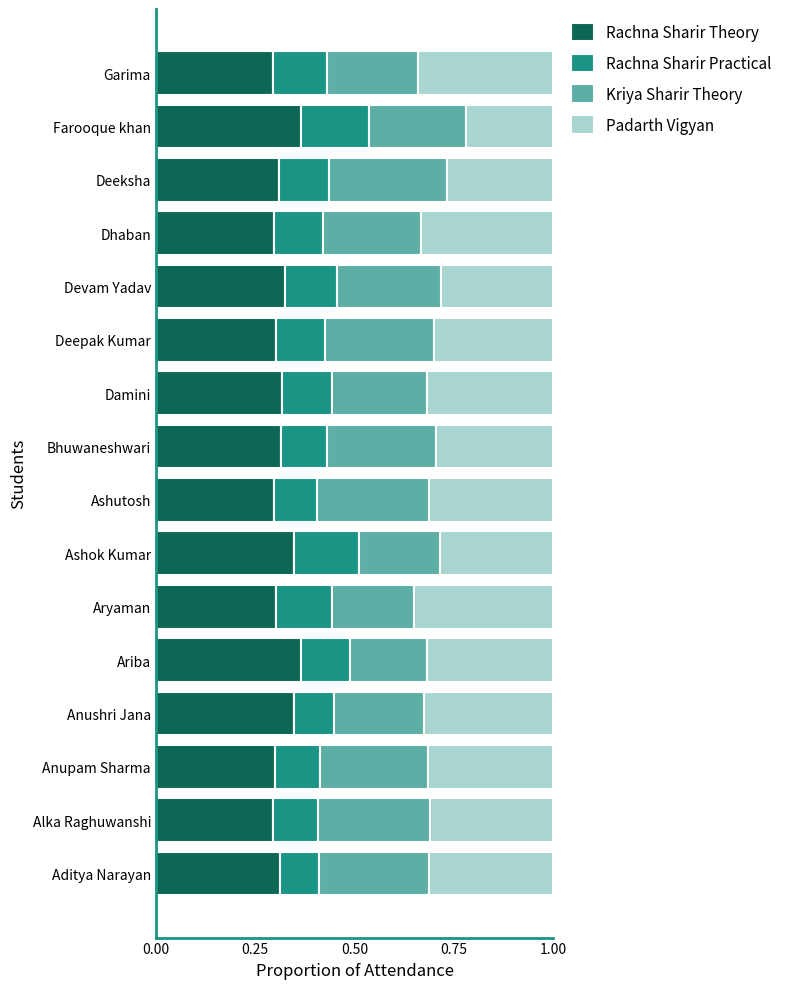

What is the total value across all series at Farooque khan?

1.0